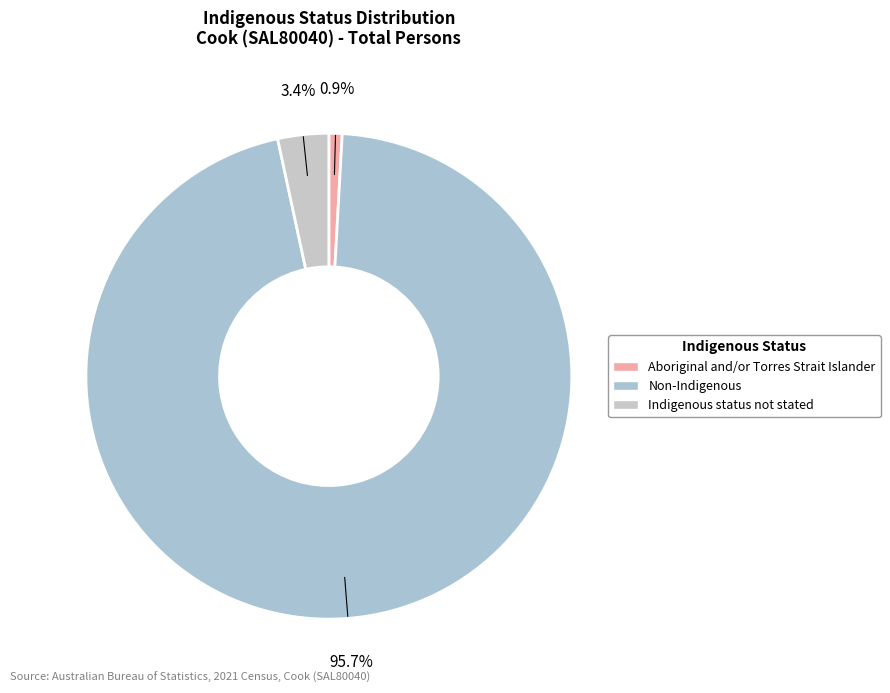

Which has a higher value, Indigenous status not stated or Aboriginal and/or Torres Strait Islander?

Indigenous status not stated